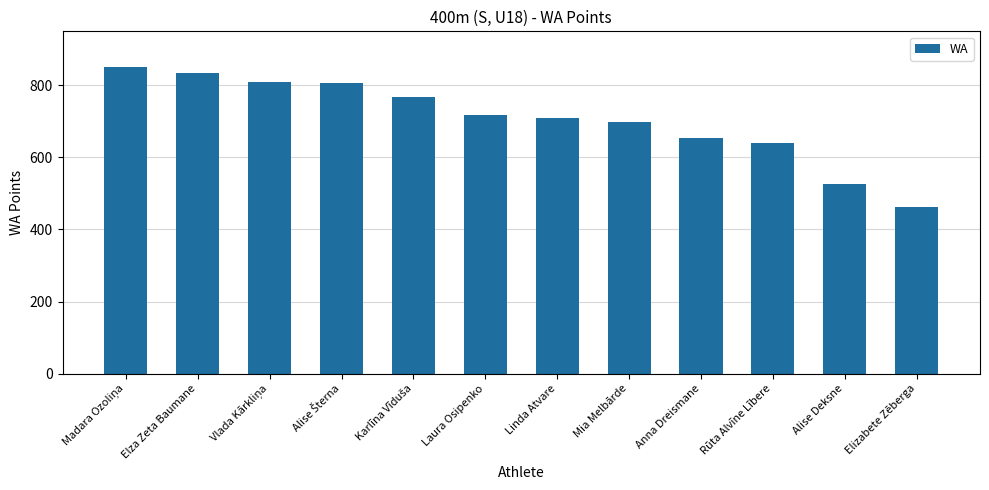

What is the minimum value shown in the chart?

463